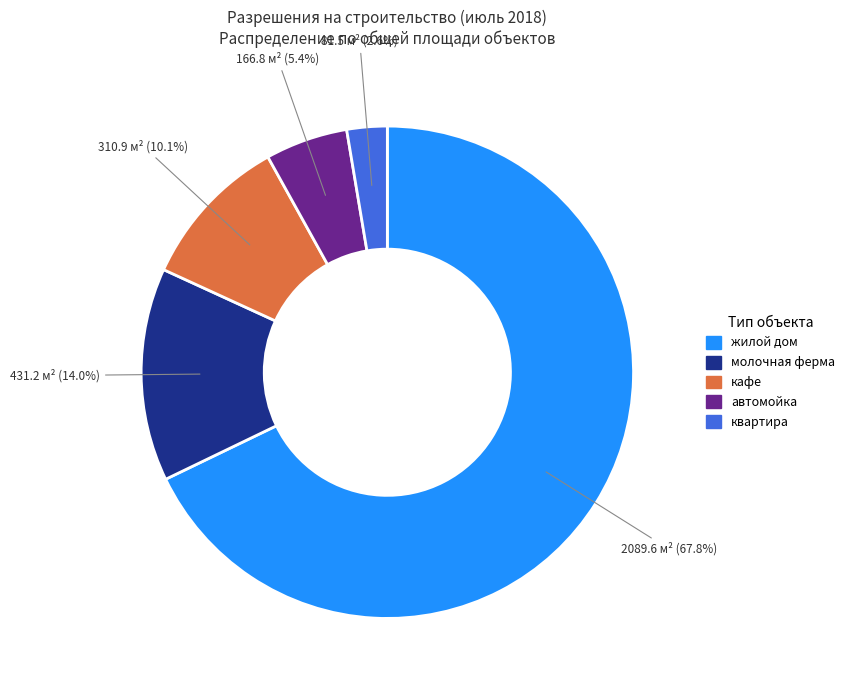

How many segments does this pie chart have?

5